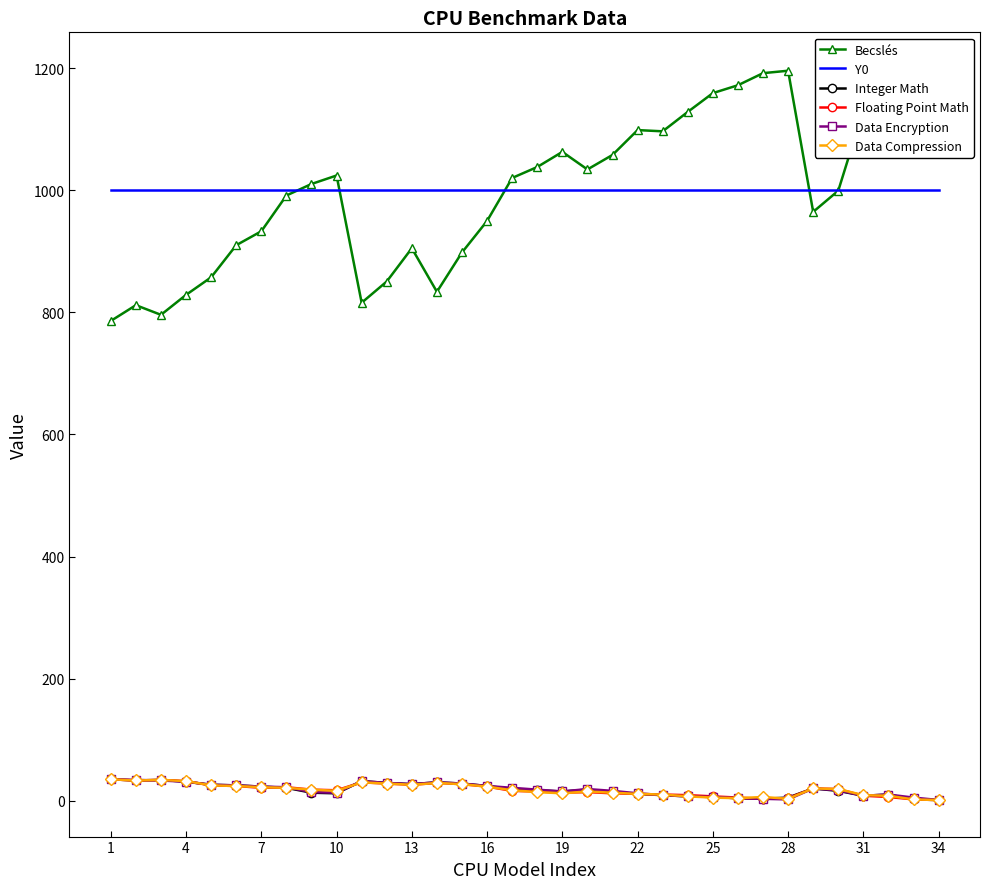

True or false: Integer Math and Y0 intersect in this chart.

False